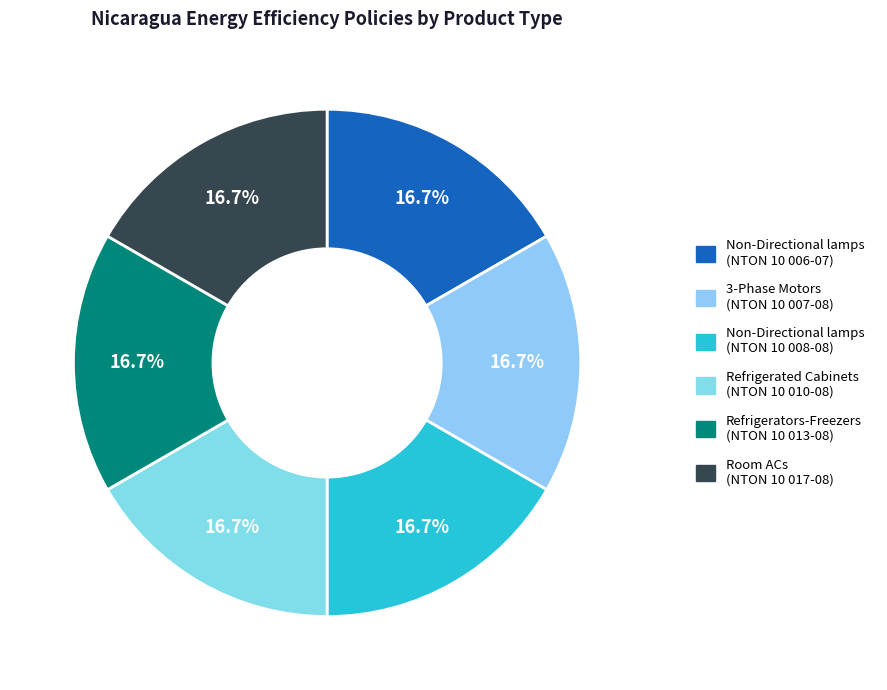

Do Refrigerators-Freezers (NTON 10 013-08) and Non-Directional lamps (NTON 10 008-08) together represent more than half of the pie?

No